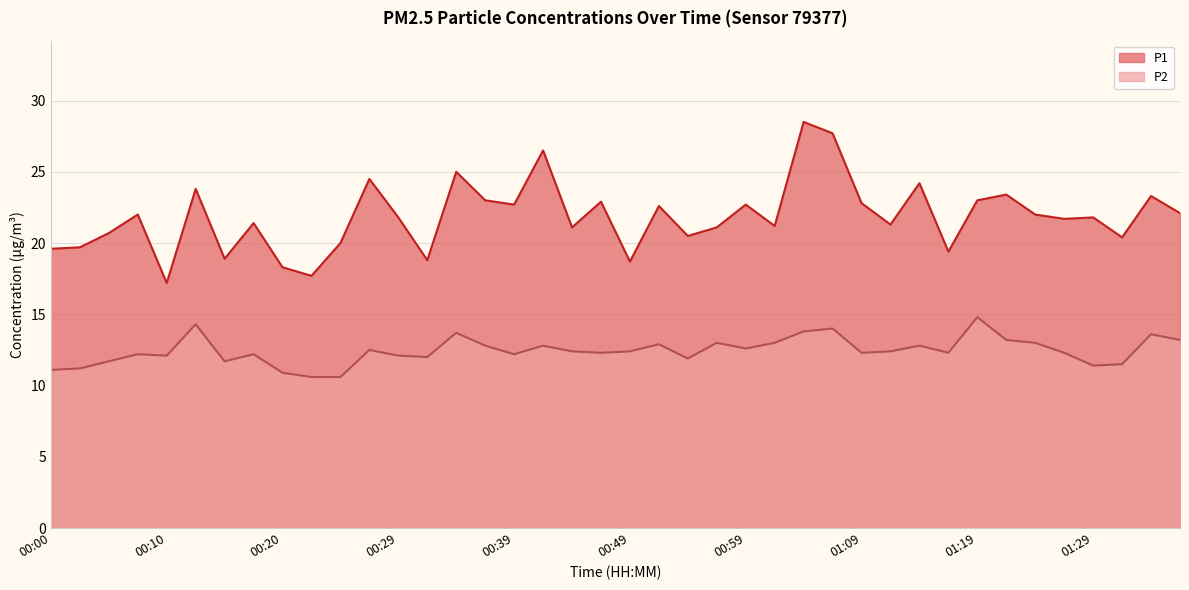

In P2, how many points are lower than both neighbors (excluding endpoints)?

10